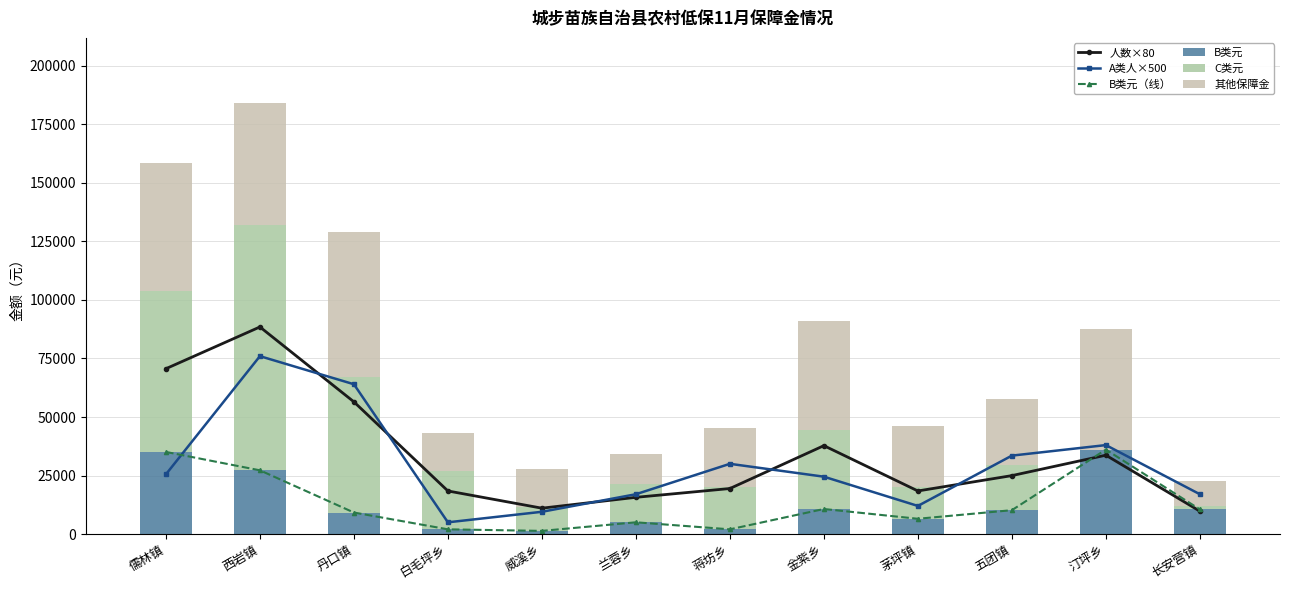

True or false: 人数×80 has a value of 4808 at 白毛坪乡.

False